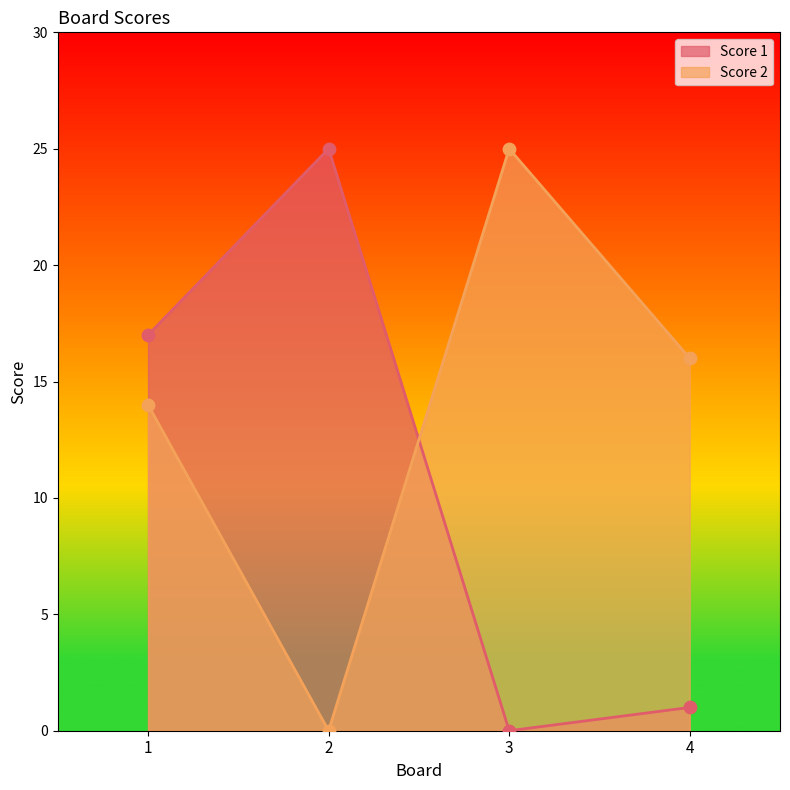

Which series contains the highest Y value?

Score 1